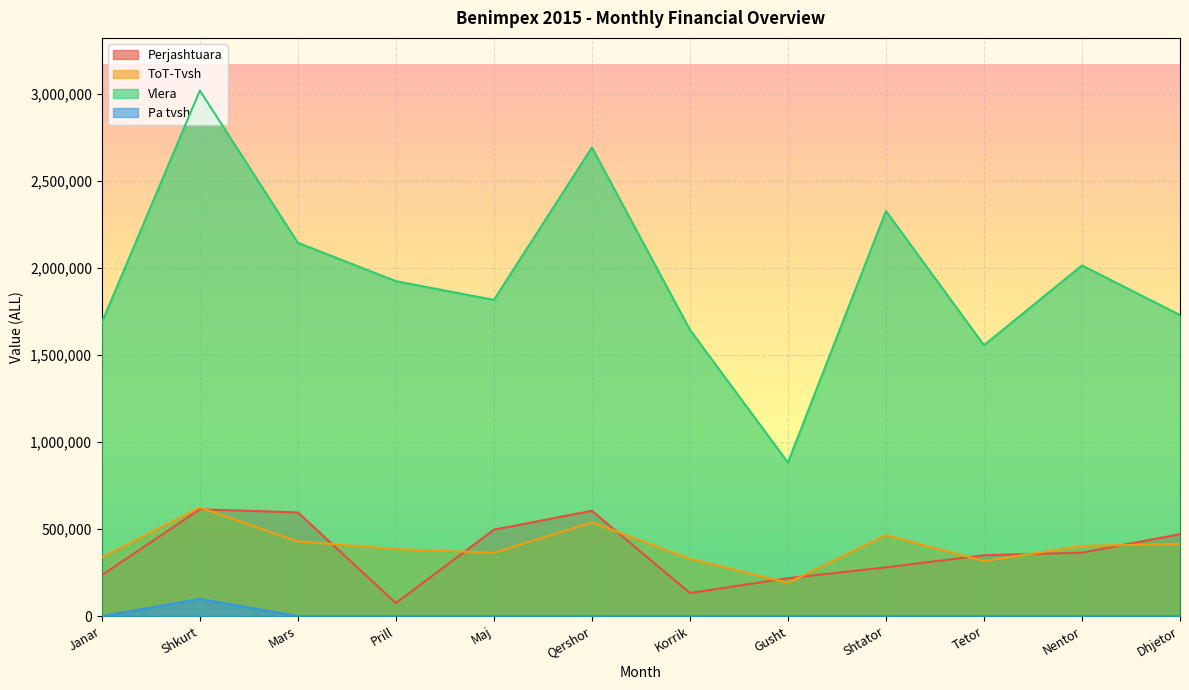

Reading left to right, extract all data points from this chart.

Perjashtuara: Janar=235060	Shkurt=613120	Mars=595198	Prill=74807	Maj=496095	Qershor=604249	Korrik=132259	Gusht=217595	Shtator=279775	Tetor=349328	Nentor=364022	Dhjetor=470333
ToT-Tvsh: Janar=337050	Shkurt=623211	Mars=428611	Prill=384532	Maj=363046	Qershor=538047	Korrik=328742	Gusht=190844	Shtator=465043	Tetor=315746	Nentor=402626	Dhjetor=414019
Vlera: Janar=1685250	Shkurt=3017550	Mars=2143055	Prill=1922660	Maj=1815230	Qershor=2690235	Korrik=1643710	Gusht=881155	Shtator=2325215	Tetor=1555395	Nentor=2013130	Dhjetor=1728345
Pa tvsh: Janar=0	Shkurt=98505	Mars=0	Prill=0	Maj=0	Qershor=0	Korrik=0	Gusht=0	Shtator=0	Tetor=0	Nentor=0	Dhjetor=0